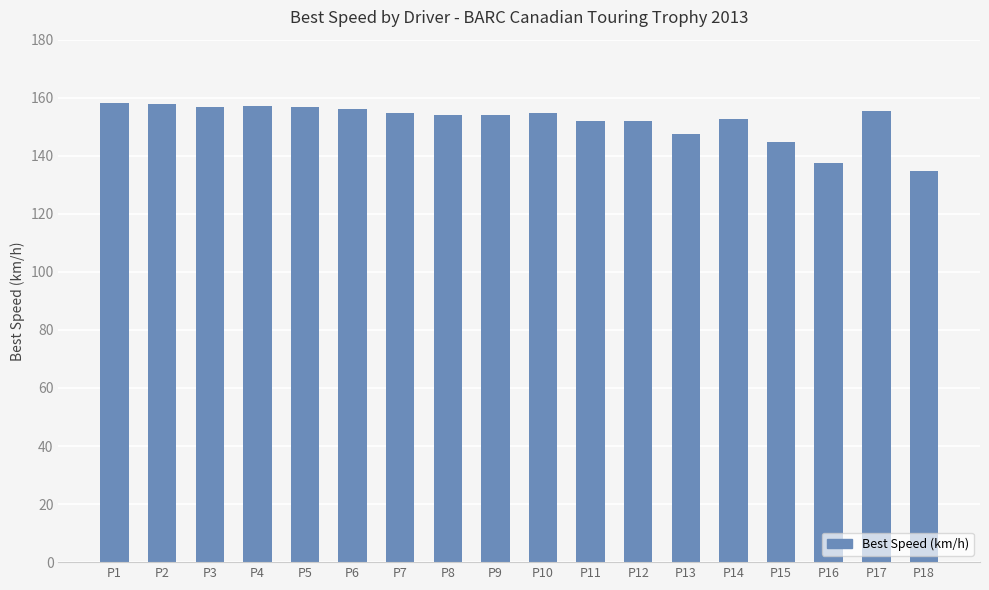

The value at P17 is 155.3. True or false?

True